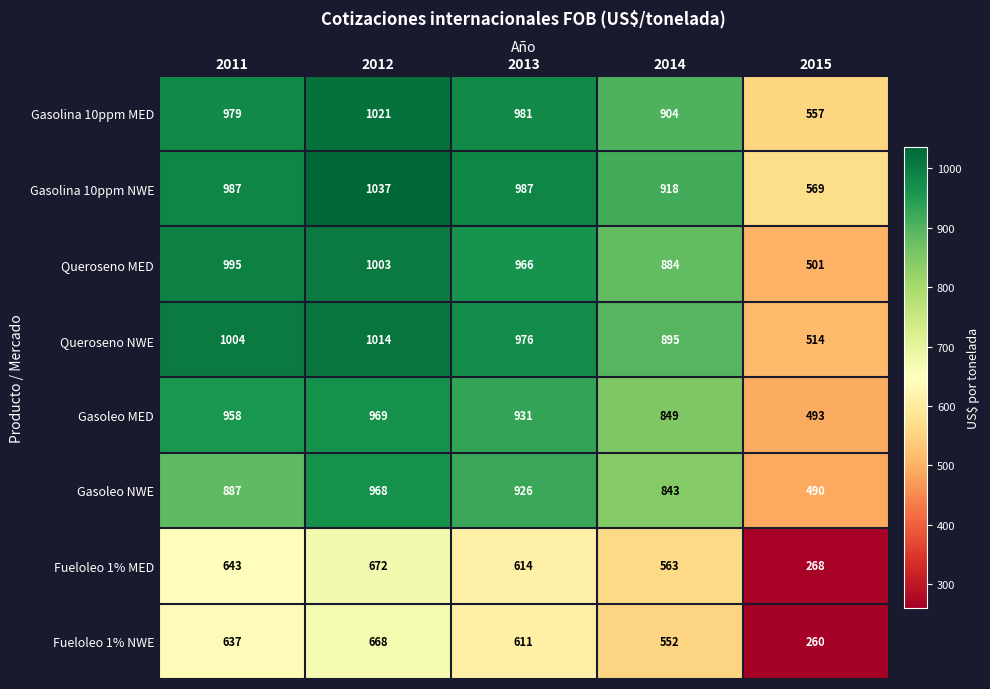

At which category is the sum across all series the highest?

2012